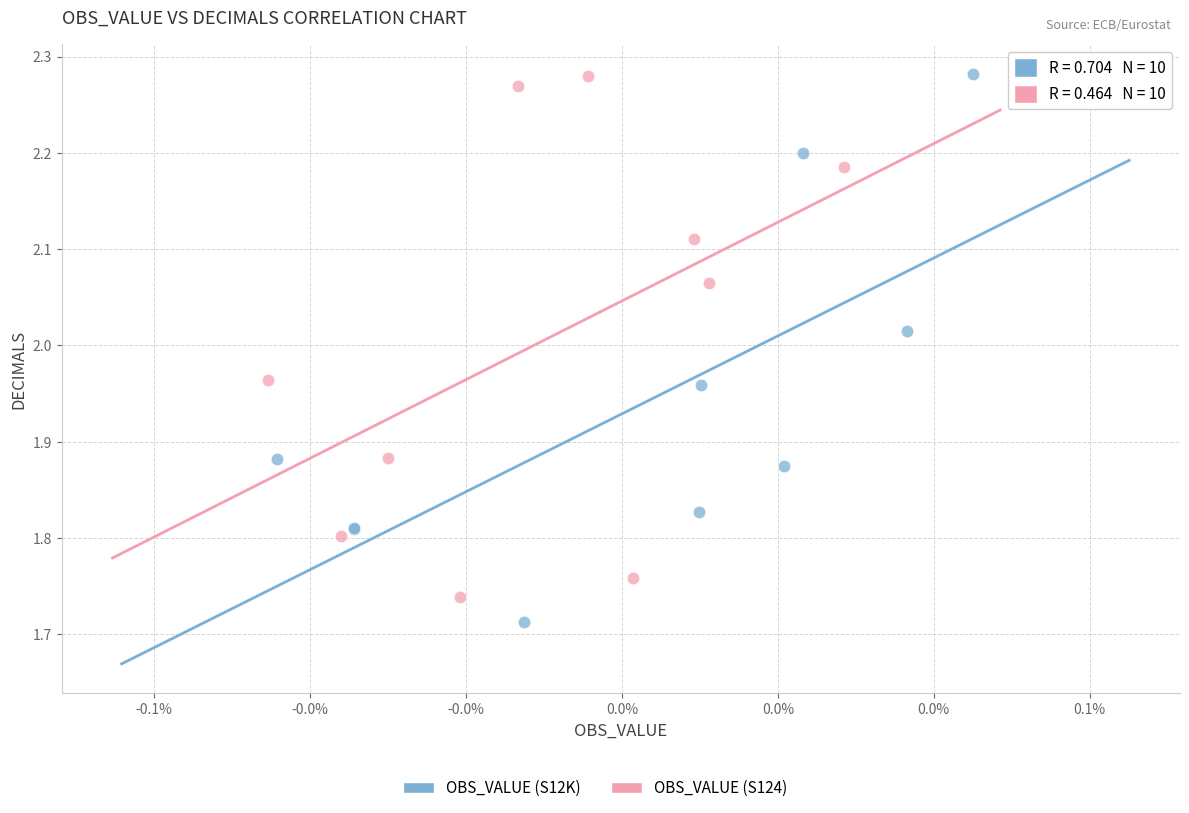

Which series reaches the minimum Y coordinate?

OBS_VALUE (S12K)